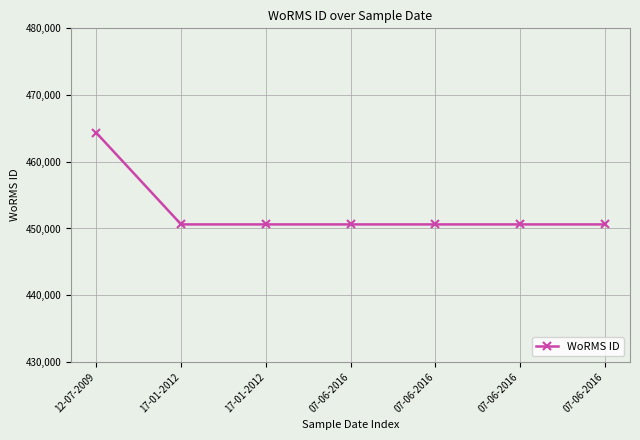

What is the value of the 7th point from the left?

450612